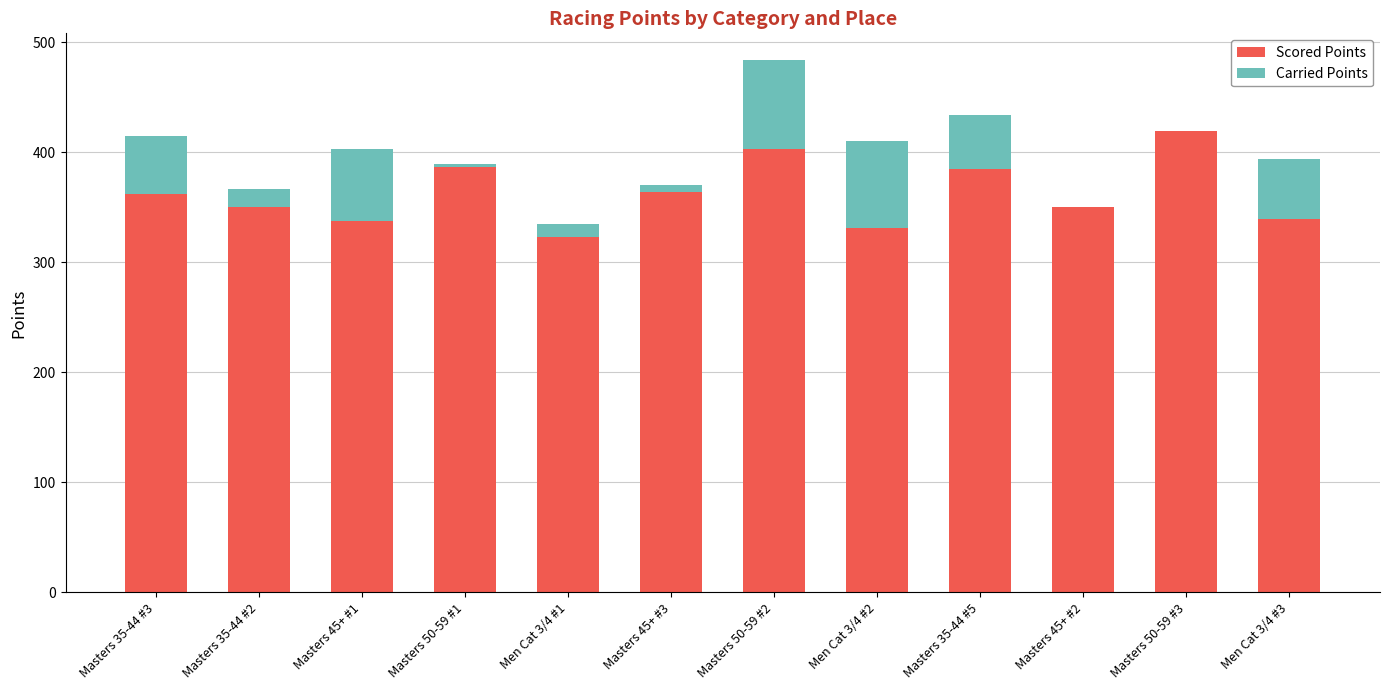

Which series has the largest total across all categories?

Scored Points